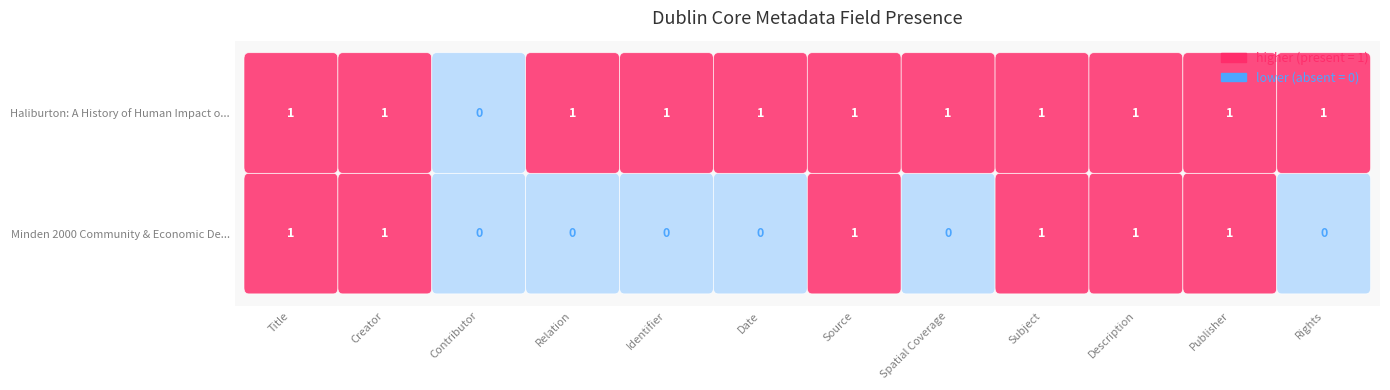

At Contributor, list the series in order from smallest to largest.

Minden 2000 Community & Economic De..., Haliburton: A History of Human Impact o...